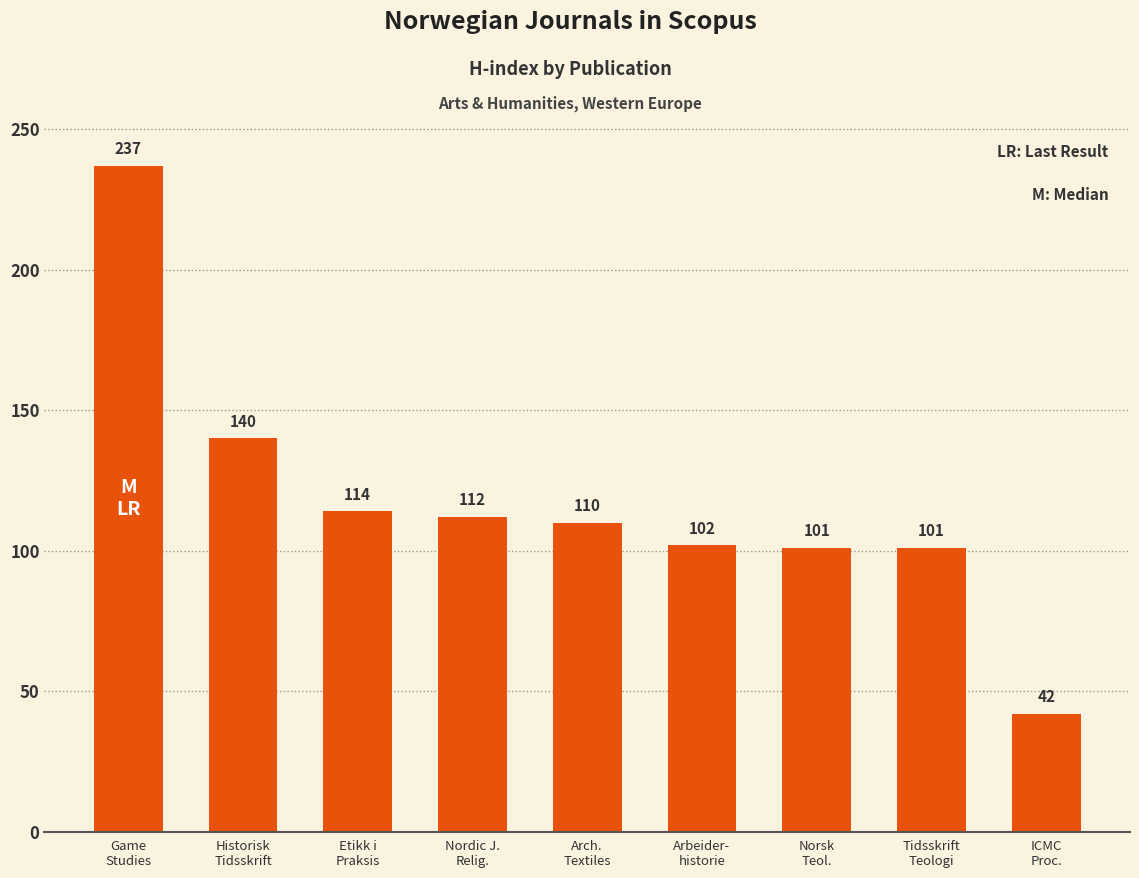

Between Arbeider-
historie and Norsk
Teol., which is larger?

Arbeider-
historie